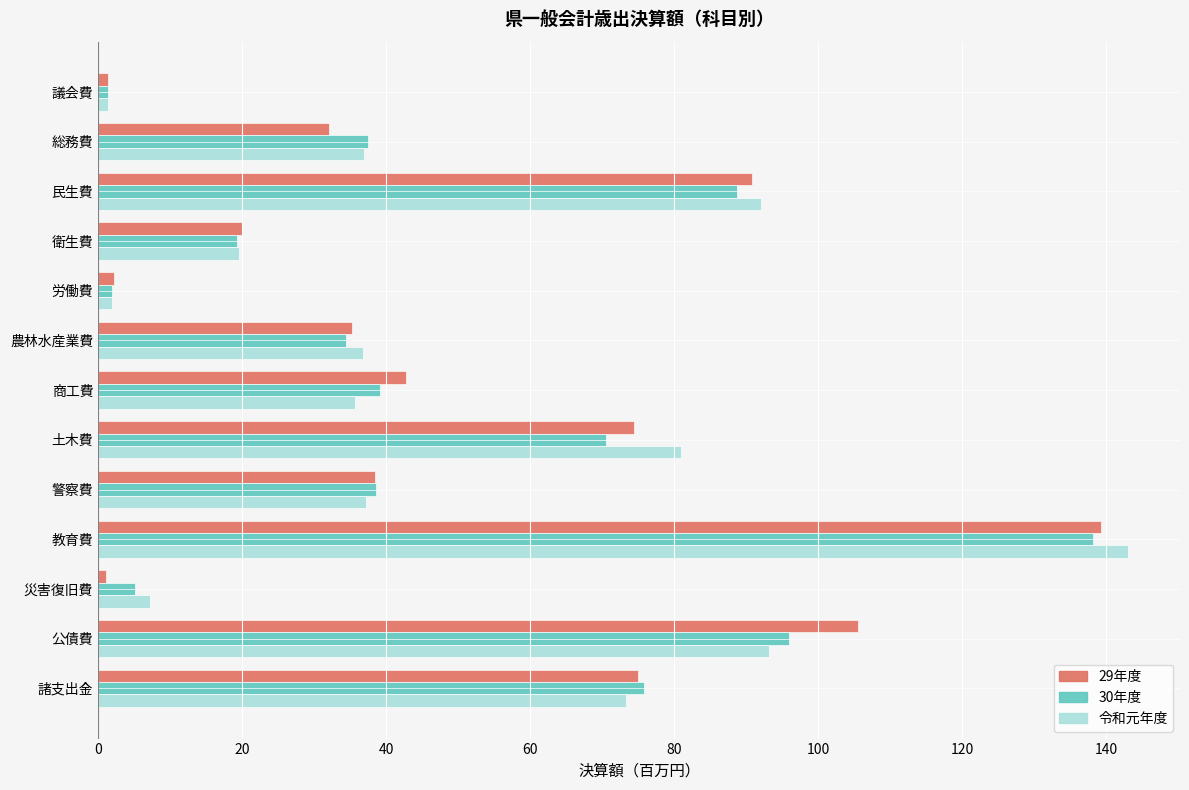

What is the difference between the second highest and minimum values in the 29年度 series?

104.4